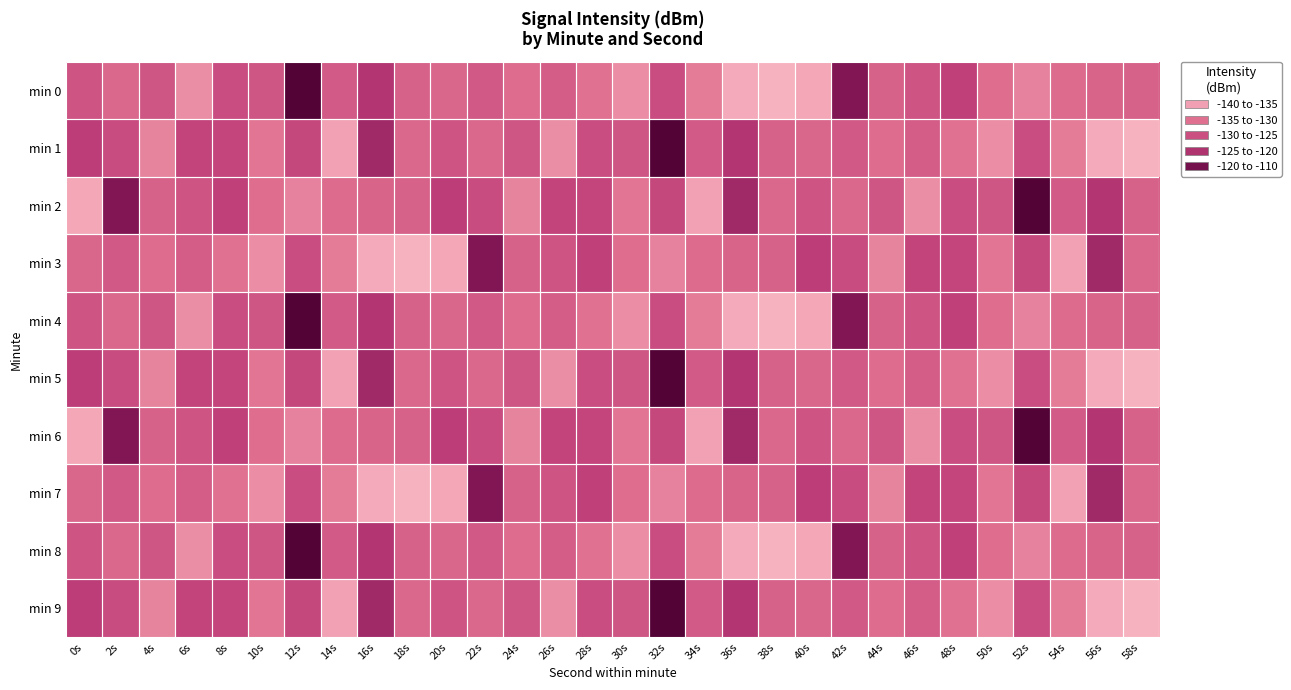

Reading right to left, transcribe all the data shown in this chart.

min 0: 58s=-130.4	56s=-130.7	54s=-131.7	52s=-134.5	50s=-132.1	48s=-125.0	46s=-128.2	44s=-130.4	42s=-116.5	40s=-138.2	38s=-139.4	36s=-138.5	34s=-133.8	32s=-127.1	30s=-135.5	28s=-132.6	26s=-129.7	24s=-131.9	22s=-129.0	20s=-130.9	18s=-130.3	16s=-123.2	14s=-129.1	12s=-111.0	10s=-128.5	8s=-127.2	6s=-135.6	4s=-128.5	2s=-131.3	0s=-128.2
min 1: 58s=-139.4	56s=-138.5	54s=-133.8	52s=-127.1	50s=-135.5	48s=-132.6	46s=-129.7	44s=-131.9	42s=-129.0	40s=-130.9	38s=-130.3	36s=-123.2	34s=-129.1	32s=-111.0	30s=-128.5	28s=-127.2	26s=-135.6	24s=-128.5	22s=-131.3	20s=-128.2	18s=-131.3	16s=-120.6	14s=-137.6	12s=-126.4	10s=-133.0	8s=-125.9	6s=-125.7	4s=-134.6	2s=-126.9	0s=-124.4
min 2: 58s=-130.3	56s=-123.2	54s=-129.1	52s=-111.0	50s=-128.5	48s=-127.2	46s=-135.6	44s=-128.5	42s=-131.3	40s=-128.2	38s=-131.3	36s=-120.6	34s=-137.6	32s=-126.4	30s=-133.0	28s=-125.9	26s=-125.7	24s=-134.6	22s=-126.9	20s=-124.4	18s=-130.4	16s=-130.7	14s=-131.7	12s=-134.5	10s=-132.1	8s=-125.0	6s=-128.2	4s=-130.4	2s=-116.5	0s=-138.2
min 3: 58s=-131.3	56s=-120.6	54s=-137.6	52s=-126.4	50s=-133.0	48s=-125.9	46s=-125.7	44s=-134.6	42s=-126.9	40s=-124.4	38s=-130.4	36s=-130.7	34s=-131.7	32s=-134.5	30s=-132.1	28s=-125.0	26s=-128.2	24s=-130.4	22s=-116.5	20s=-138.2	18s=-139.4	16s=-138.5	14s=-133.8	12s=-127.1	10s=-135.5	8s=-132.6	6s=-129.7	4s=-131.9	2s=-129.0	0s=-130.9
min 4: 58s=-130.4	56s=-130.7	54s=-131.7	52s=-134.5	50s=-132.1	48s=-125.0	46s=-128.2	44s=-130.4	42s=-116.5	40s=-138.2	38s=-139.4	36s=-138.5	34s=-133.8	32s=-127.1	30s=-135.5	28s=-132.6	26s=-129.7	24s=-131.9	22s=-129.0	20s=-130.9	18s=-130.3	16s=-123.2	14s=-129.1	12s=-111.0	10s=-128.5	8s=-127.2	6s=-135.6	4s=-128.5	2s=-131.3	0s=-128.2
min 5: 58s=-139.4	56s=-138.5	54s=-133.8	52s=-127.1	50s=-135.5	48s=-132.6	46s=-129.7	44s=-131.9	42s=-129.0	40s=-130.9	38s=-130.3	36s=-123.2	34s=-129.1	32s=-111.0	30s=-128.5	28s=-127.2	26s=-135.6	24s=-128.5	22s=-131.3	20s=-128.2	18s=-131.3	16s=-120.6	14s=-137.6	12s=-126.4	10s=-133.0	8s=-125.9	6s=-125.7	4s=-134.6	2s=-126.9	0s=-124.4
min 6: 58s=-130.3	56s=-123.2	54s=-129.1	52s=-111.0	50s=-128.5	48s=-127.2	46s=-135.6	44s=-128.5	42s=-131.3	40s=-128.2	38s=-131.3	36s=-120.6	34s=-137.6	32s=-126.4	30s=-133.0	28s=-125.9	26s=-125.7	24s=-134.6	22s=-126.9	20s=-124.4	18s=-130.4	16s=-130.7	14s=-131.7	12s=-134.5	10s=-132.1	8s=-125.0	6s=-128.2	4s=-130.4	2s=-116.5	0s=-138.2
min 7: 58s=-131.3	56s=-120.6	54s=-137.6	52s=-126.4	50s=-133.0	48s=-125.9	46s=-125.7	44s=-134.6	42s=-126.9	40s=-124.4	38s=-130.4	36s=-130.7	34s=-131.7	32s=-134.5	30s=-132.1	28s=-125.0	26s=-128.2	24s=-130.4	22s=-116.5	20s=-138.2	18s=-139.4	16s=-138.5	14s=-133.8	12s=-127.1	10s=-135.5	8s=-132.6	6s=-129.7	4s=-131.9	2s=-129.0	0s=-130.9
min 8: 58s=-130.4	56s=-130.7	54s=-131.7	52s=-134.5	50s=-132.1	48s=-125.0	46s=-128.2	44s=-130.4	42s=-116.5	40s=-138.2	38s=-139.4	36s=-138.5	34s=-133.8	32s=-127.1	30s=-135.5	28s=-132.6	26s=-129.7	24s=-131.9	22s=-129.0	20s=-130.9	18s=-130.3	16s=-123.2	14s=-129.1	12s=-111.0	10s=-128.5	8s=-127.2	6s=-135.6	4s=-128.5	2s=-131.3	0s=-128.2
min 9: 58s=-139.4	56s=-138.5	54s=-133.8	52s=-127.1	50s=-135.5	48s=-132.6	46s=-129.7	44s=-131.9	42s=-129.0	40s=-130.9	38s=-130.3	36s=-123.2	34s=-129.1	32s=-111.0	30s=-128.5	28s=-127.2	26s=-135.6	24s=-128.5	22s=-131.3	20s=-128.2	18s=-131.3	16s=-120.6	14s=-137.6	12s=-126.4	10s=-133.0	8s=-125.9	6s=-125.7	4s=-134.6	2s=-126.9	0s=-124.4